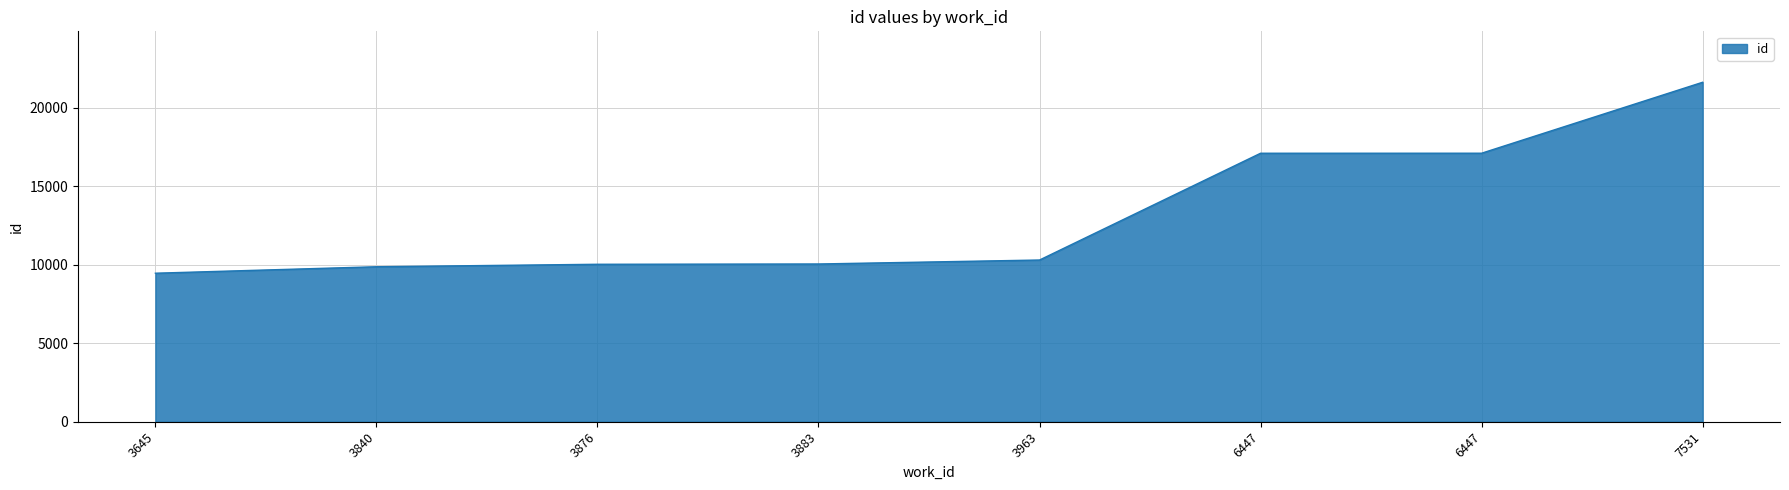

How many lines are shown in the chart?

1